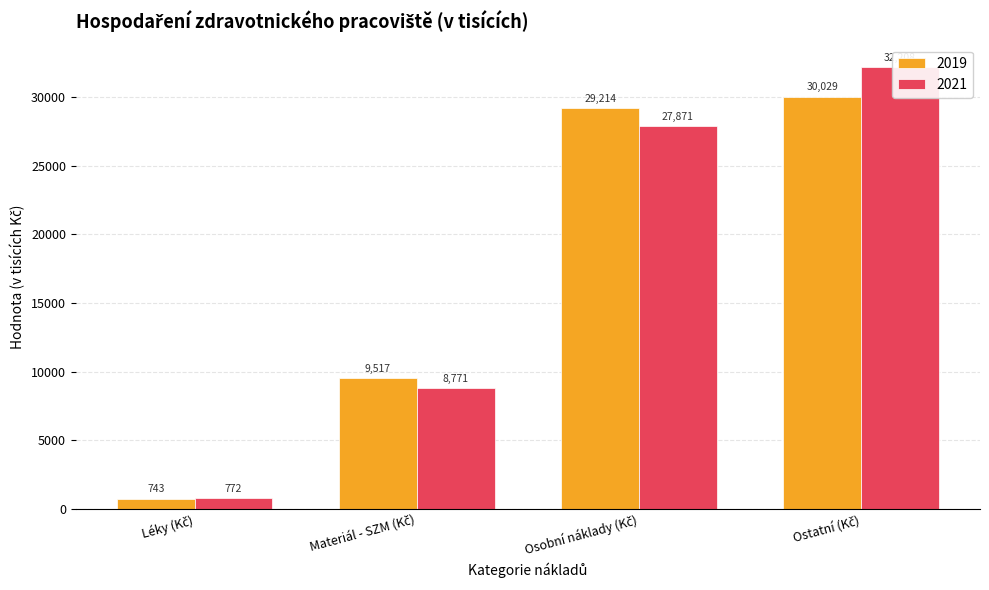

Are the bars horizontal?

No